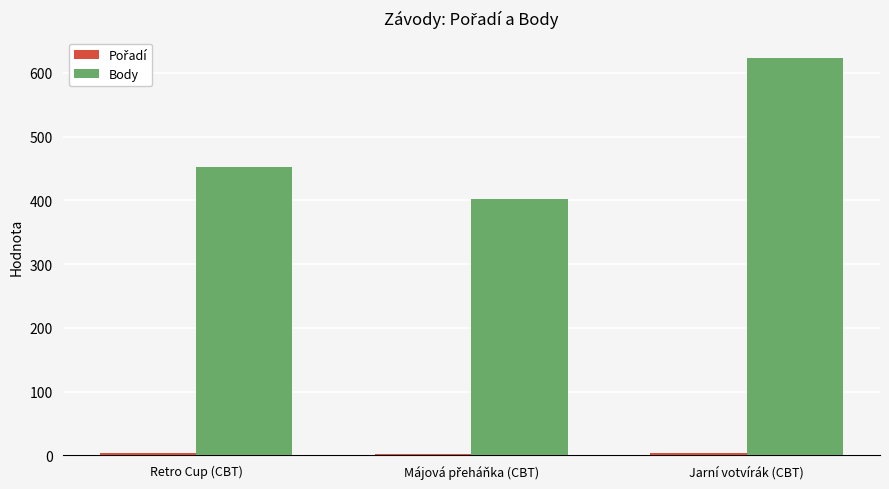

How many data points does each series have?

3